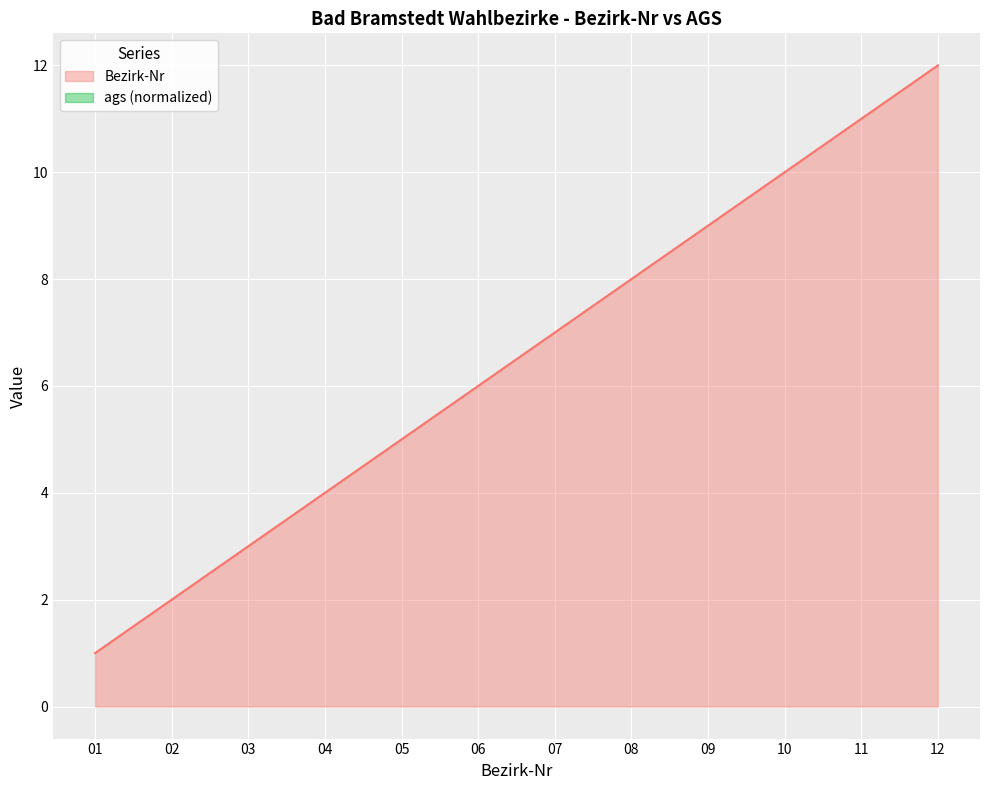

How many values are below 7?

6